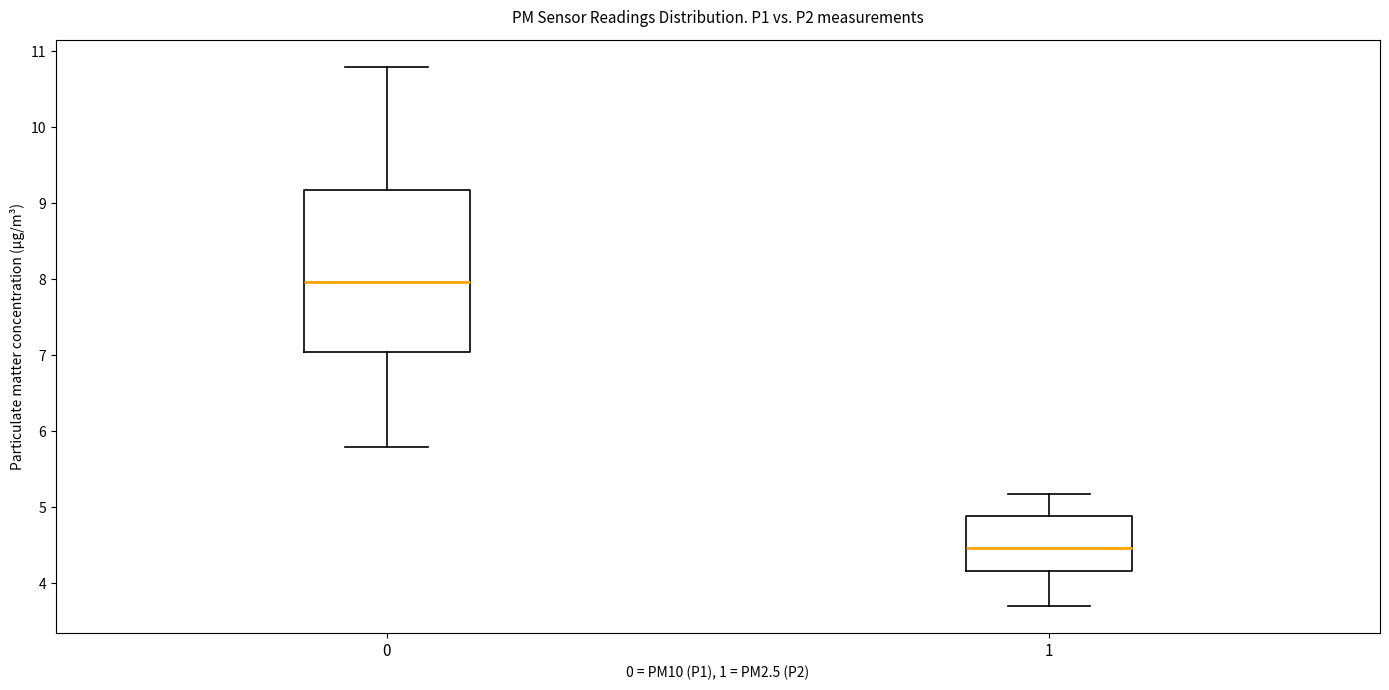

Reading left to right, transcribe this box plot: for each box, give where its median line is, the range the box spans, and where its two whiskers end, as read against the y-axis. The values are not printed on the chart, so give them approximately, as read against the axis.

0: median 8.0, box 7.0 to 9.2, whiskers 5.8 to 10.8
1: median 4.5, box 4.2 to 4.9, whiskers 3.7 to 5.2